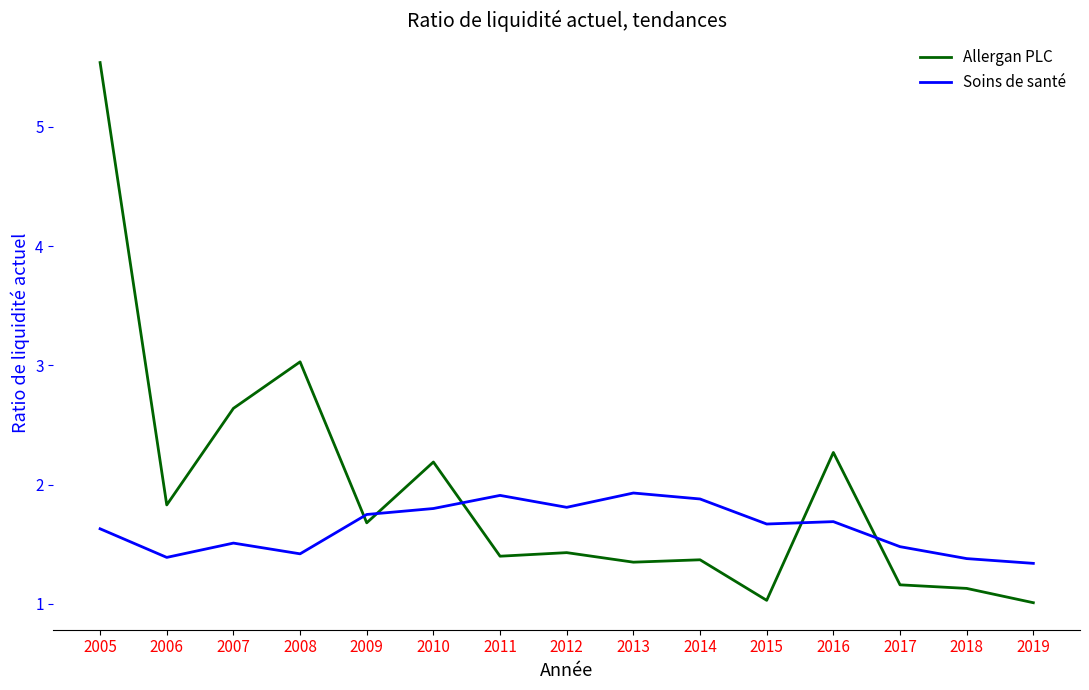

Rank the series by their average value, from highest to lowest.

Allergan PLC, Soins de santé